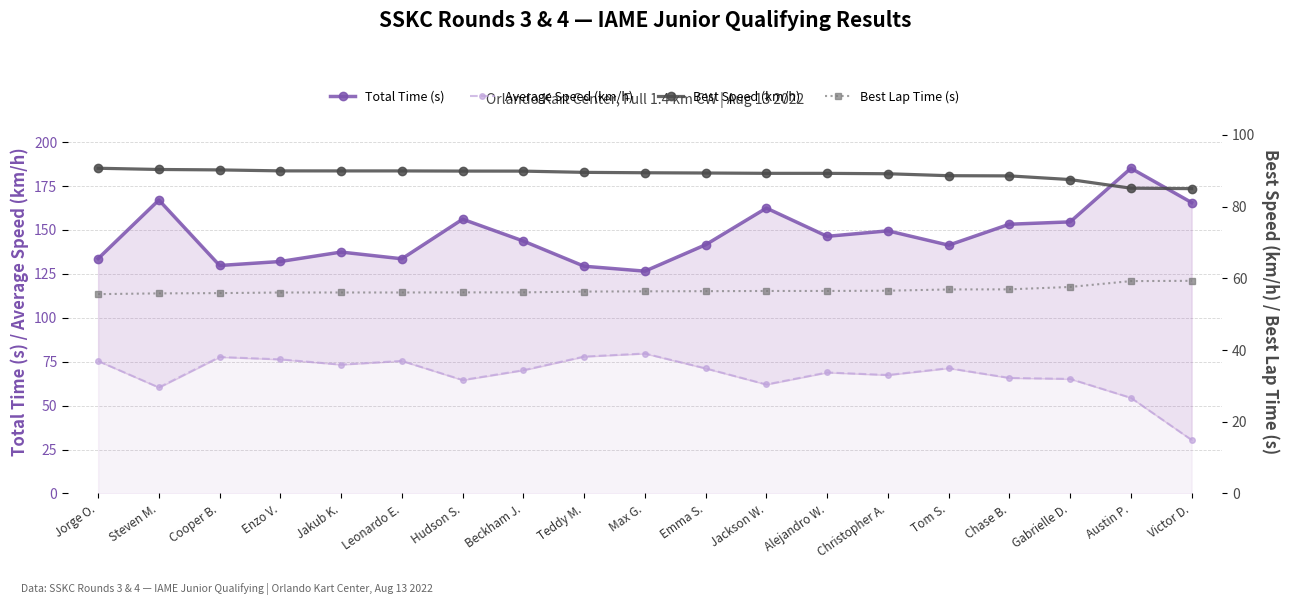

Is the value of Best Lap Time (s) at Steven M. greater than the value of Best Speed (km/h) at Jorge O.?

No